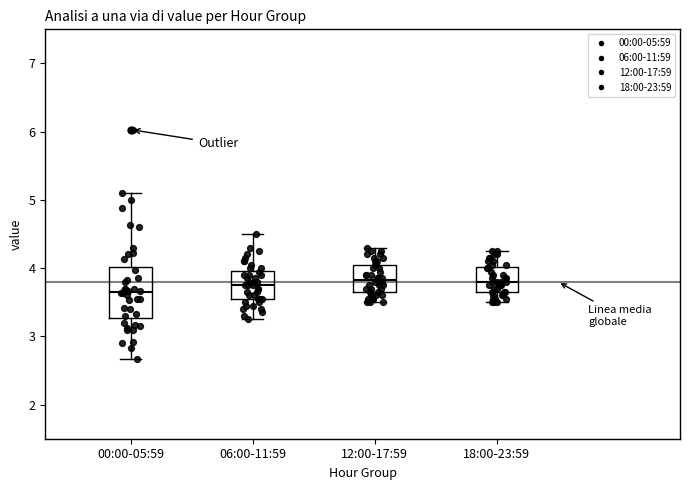

Reading left to right, transcribe this box plot: for each box, give where its median line is, the range the box spans, and where its two whiskers end, as read against the y-axis. The values are not printed on the chart, so give them approximately, as read against the axis.

00:00-05:59: median 3.7, box 3.3 to 4.0, whiskers 2.7 to 5.1
06:00-11:59: median 3.8, box 3.6 to 4.0, whiskers 3.3 to 4.5
12:00-17:59: median 3.8, box 3.7 to 4.1, whiskers 3.5 to 4.3
18:00-23:59: median 3.8, box 3.7 to 4.0, whiskers 3.5 to 4.3